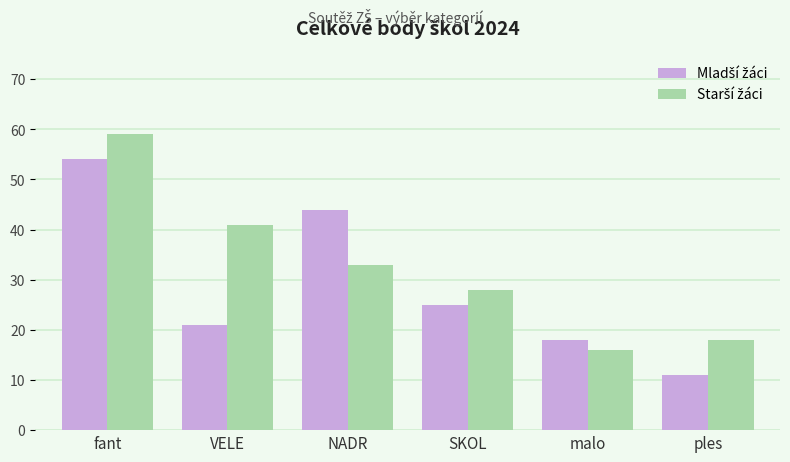

At which category does the chart reach its minimum across all series?

ples